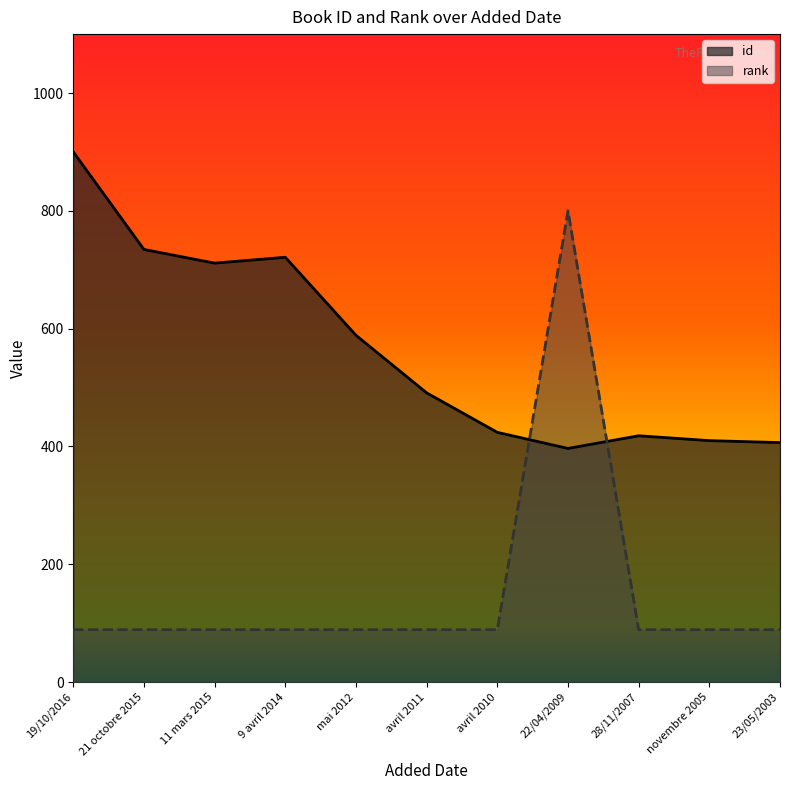

Reading right to left, what are all the values shown in this chart?

id: 23/05/2003=406.5	novembre 2005=409.8	28/11/2007=418.1	22/04/2009=396.6	avril 2010=423.9	avril 2011=491.0	mai 2012=588.7	9 avril 2014=721.2	11 mars 2015=711.2	21 octobre 2015=734.4	19/10/2016=900.0
rank: 23/05/2003=88.9	novembre 2005=88.9	28/11/2007=88.9	22/04/2009=800.0	avril 2010=88.9	avril 2011=88.9	mai 2012=88.9	9 avril 2014=88.9	11 mars 2015=88.9	21 octobre 2015=88.9	19/10/2016=88.9